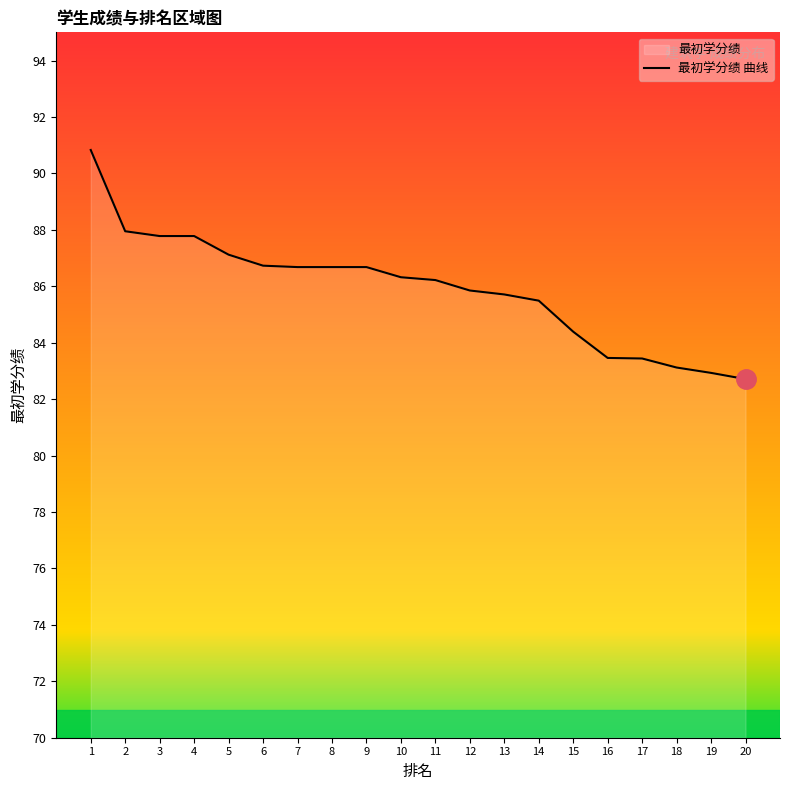

What is the change in value from 11 to 18?

-3.1